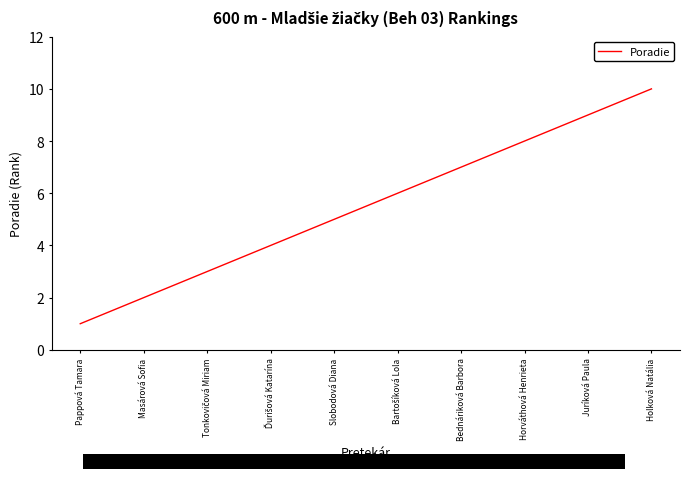

Rank the categories by value from highest to lowest.

Holková Natália, Juríková Paula, Horváthová Henrieta, Bednáriková Barbora, Bartošíková Lola, Slobodová Diana, Ďurišová Katarína, Tonkovičová Miriam, Masárová Sofia, Pappová Tamara